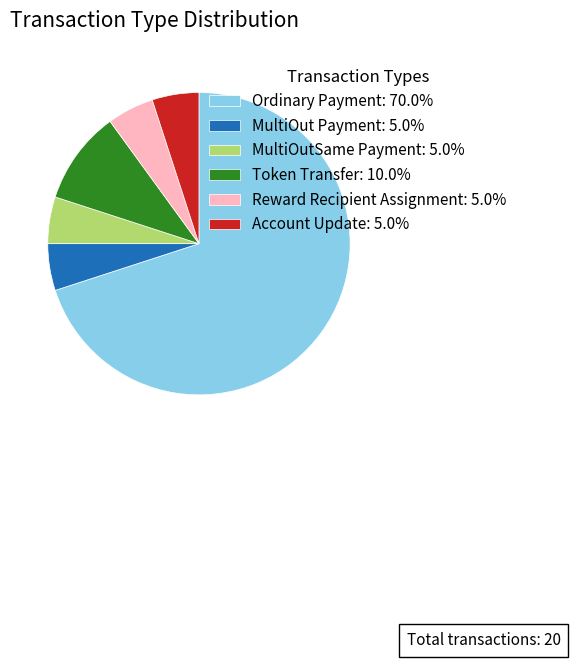

The Token Transfer slice represents 4% of the pie. True or false?

False